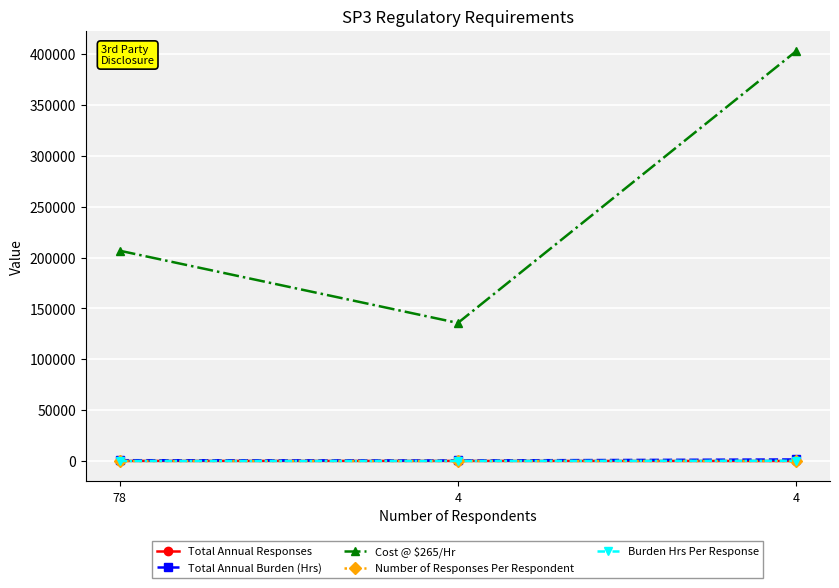

Which label corresponds to the largest value in the chart?

4